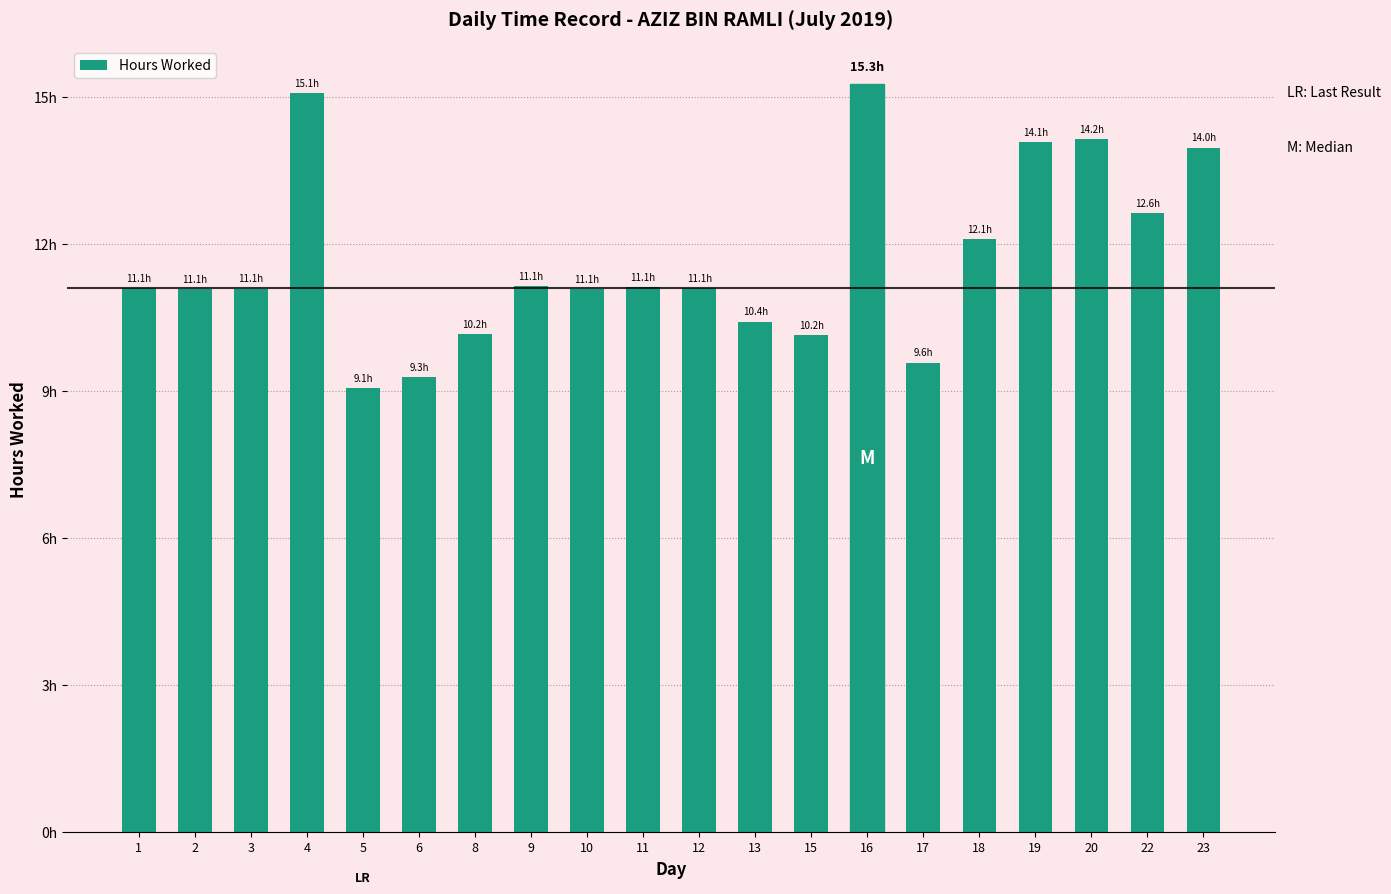

Reading right to left, transcribe all the data shown in this chart.

14.0	12.6	14.2	14.1	12.1	9.6	15.3	10.2	10.4	11.1	11.1	11.1	11.1	10.2	9.3	9.1	15.1	11.1	11.1	11.1